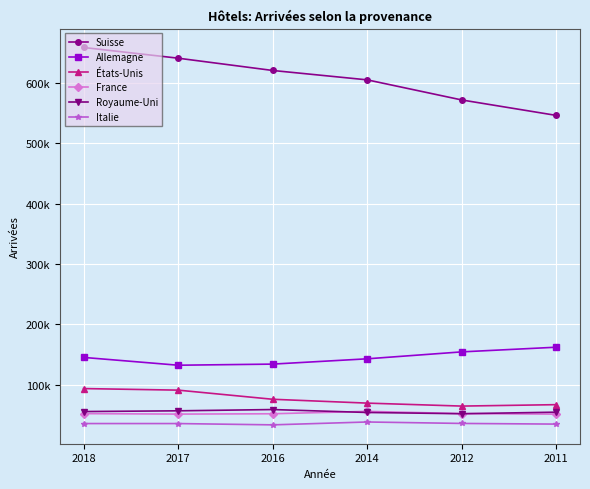

Reading right to left, list all the values displayed in this chart.

Suisse: 2011=546071	2012=571676	2014=605011	2016=620571	2017=640926	2018=658691
Allemagne: 2011=161937	2012=154193	2014=142706	2016=133921	2017=132078	2018=145022
États-Unis: 2011=66718	2012=64356	2014=69271	2016=75651	2017=90783	2018=93379
France: 2011=50989	2012=51884	2014=55620	2016=51629	2017=51075	2018=51850
Royaume-Uni: 2011=54275	2012=51698	2014=53773	2016=58614	2017=56518	2018=55289
Italie: 2011=34499	2012=35592	2014=37997	2016=33249	2017=35395	2018=35405